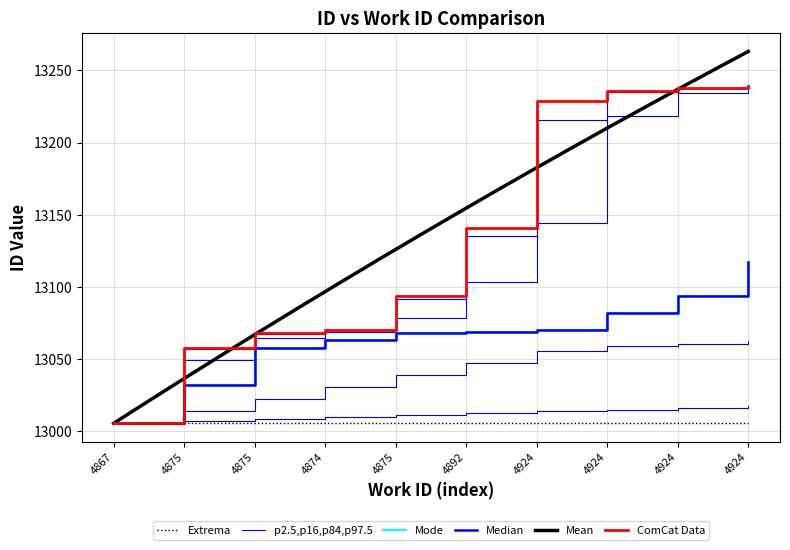

Reading left to right, extract all data points from this chart.

work_id: 4867=13006	4875=13058	4875=13068	4874=13070	4875=13094	4892=13141	4924=13229	4924=13236	4924=13238	4924=13239
id: 4867=13006	4875=13058	4875=13068	4874=13070	4875=13094	4892=13141	4924=13229	4924=13236	4924=13238	4924=13239